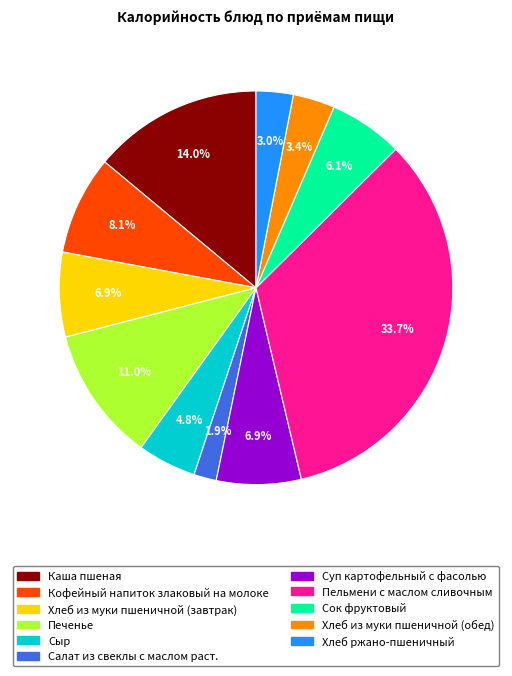

Between Пельмени с маслом сливочным and Каша пшеная, which is larger?

Пельмени с маслом сливочным